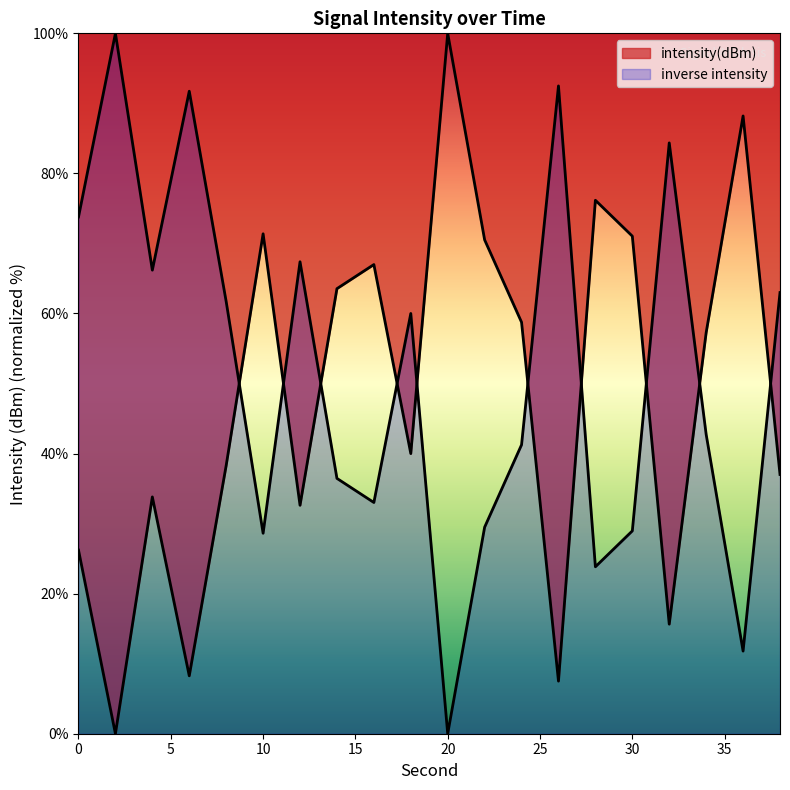

Rank the categories by value from lowest to highest.

2, 26, 6, 32, 0, 12, 4, 38, 8, 18, 34, 24, 14, 16, 22, 30, 10, 28, 36, 20